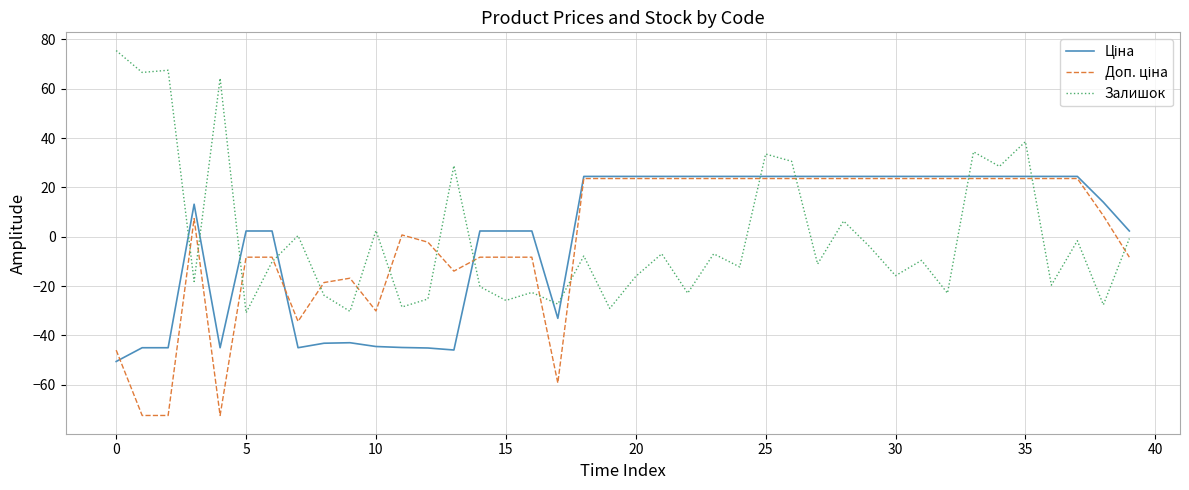

What is the lowest value of the Залишок series?

-30.9